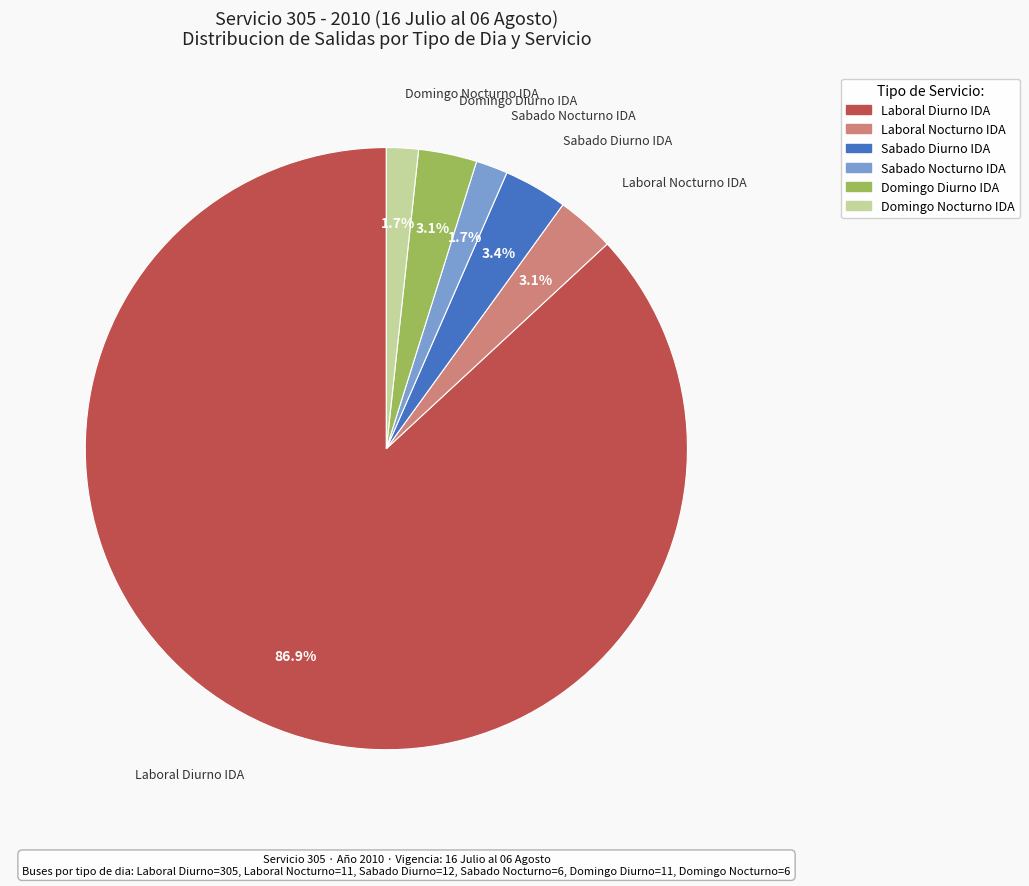

To the nearest percent, what portion does Laboral Diurno IDA represent?

87%